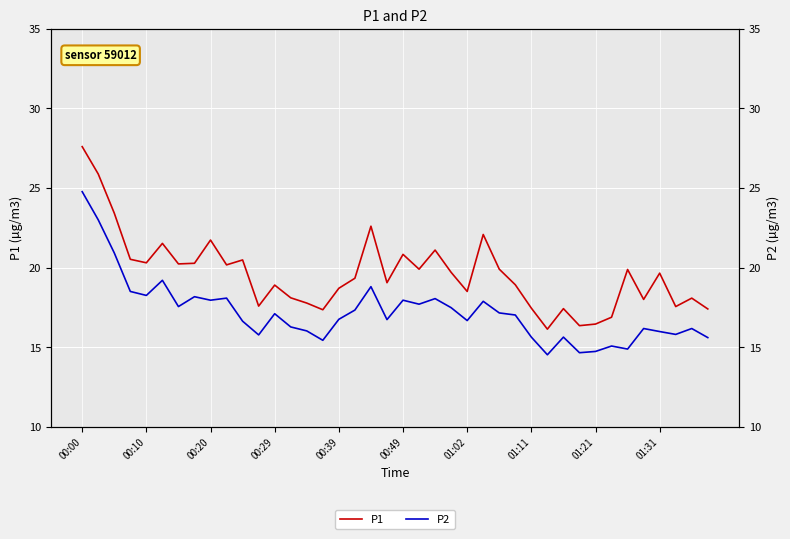

True or false: P2 and P1 cross at least once.

False